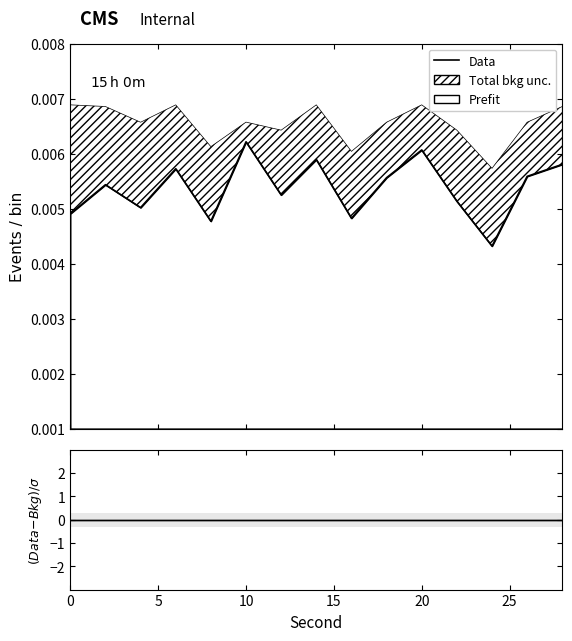

At how many categories does at least one series exceed 0?

15